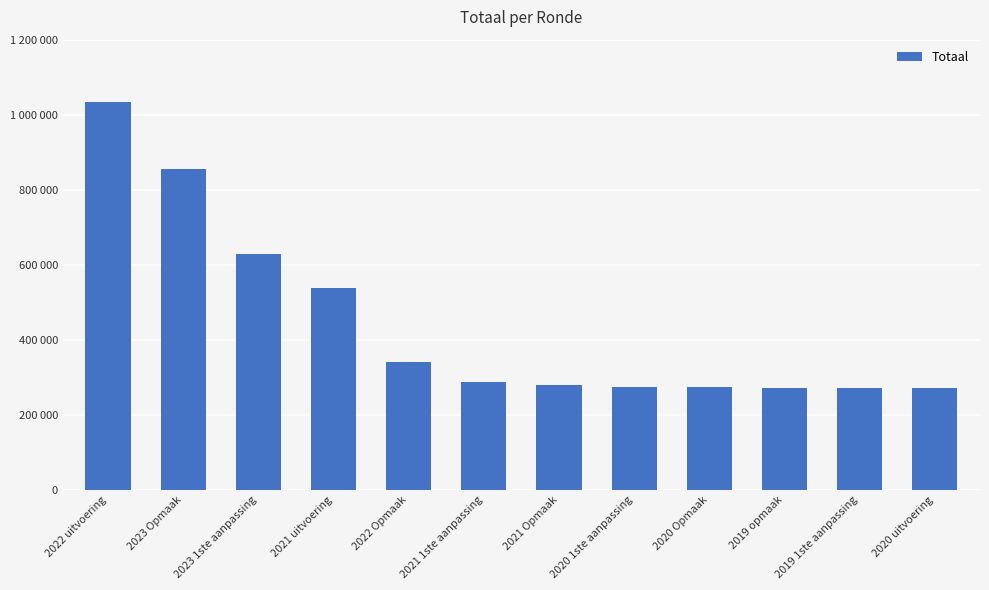

What is the value of the 4th bar from the left?

538325